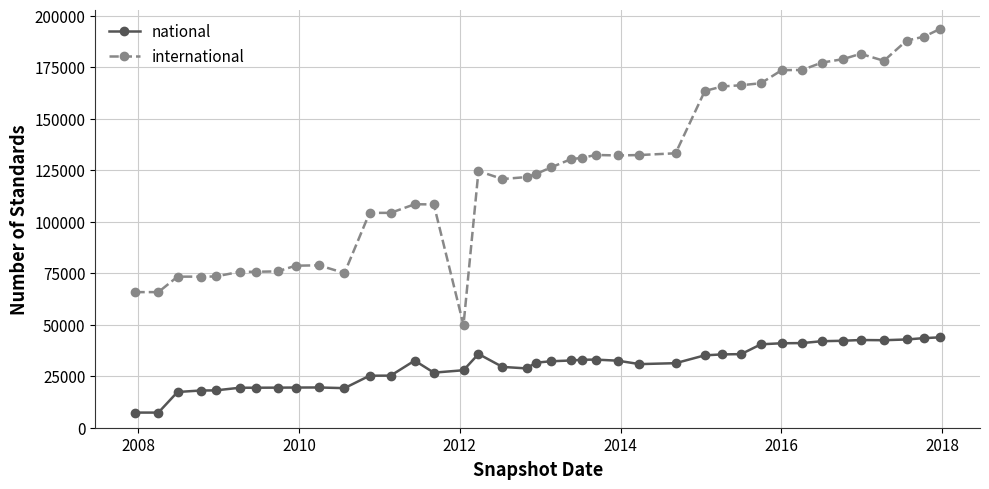

True or false: international and national cross at least once.

False